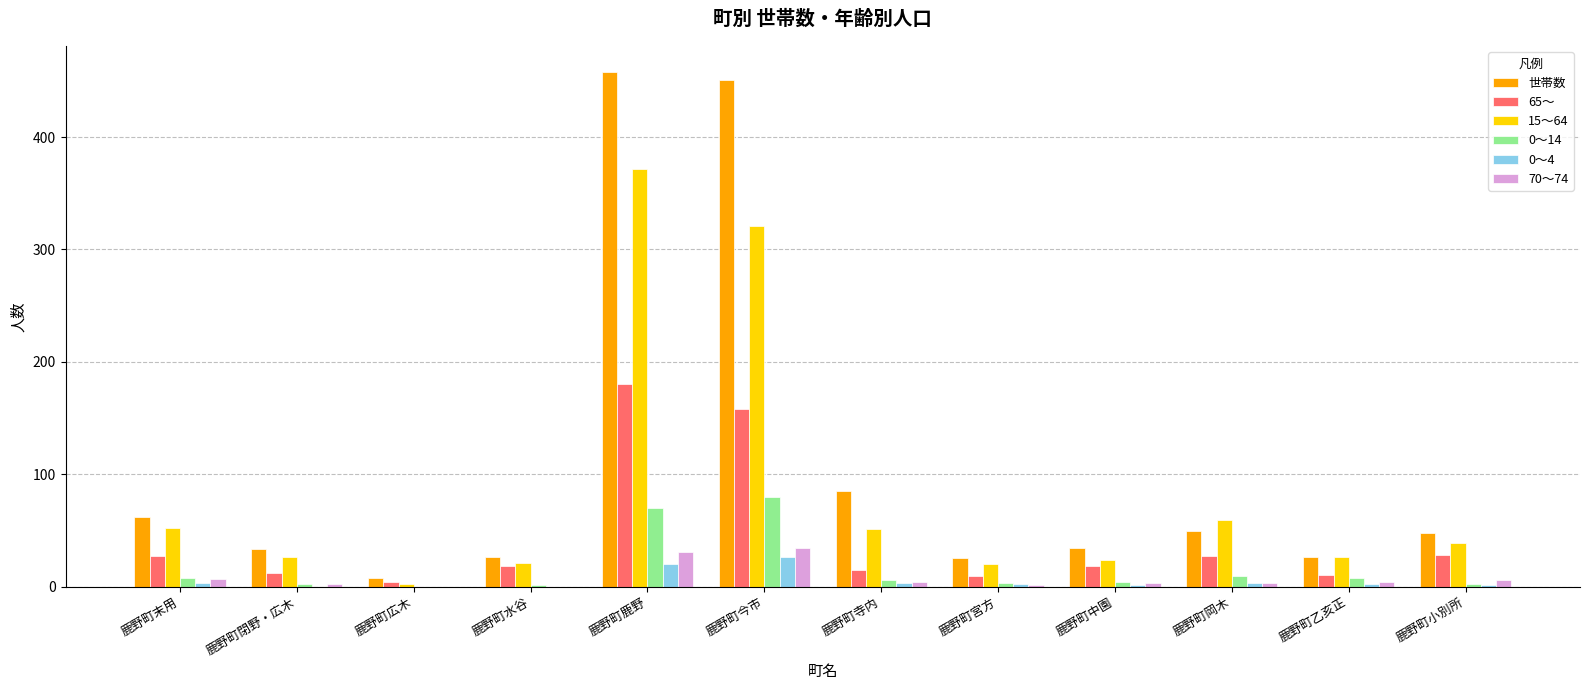

The 0～4 series shows 26 at 鹿野町今市. True or false?

True